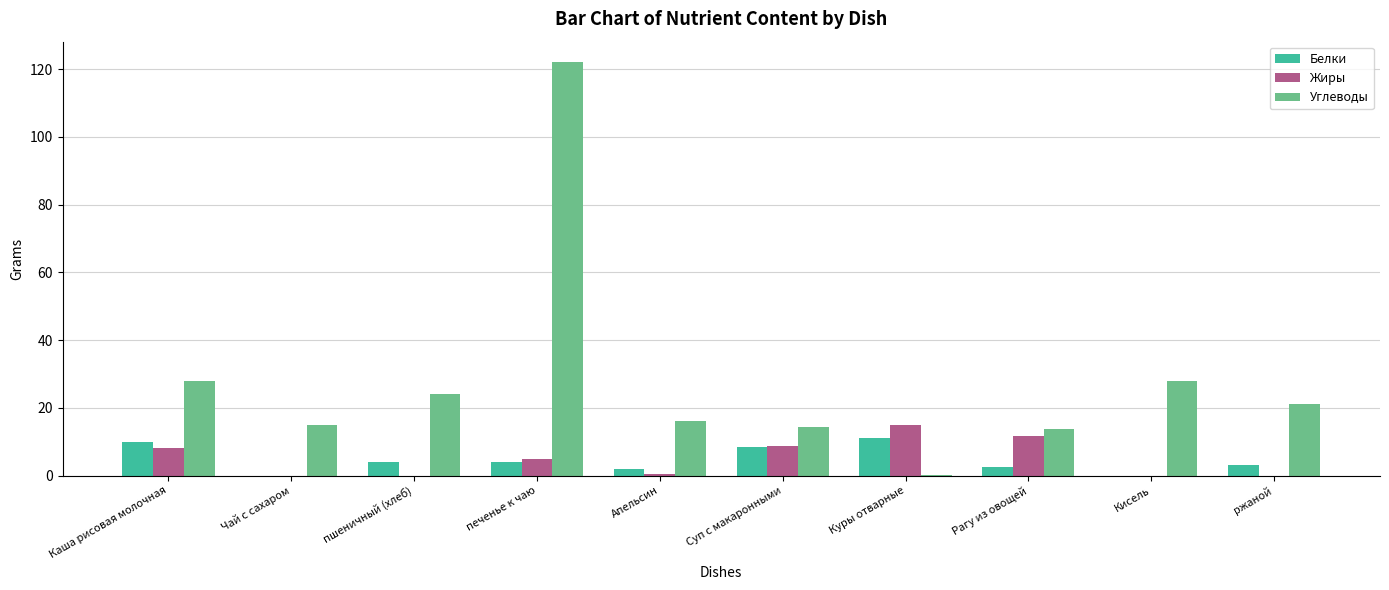

At which category is the sum across all series the highest?

печенье к чаю